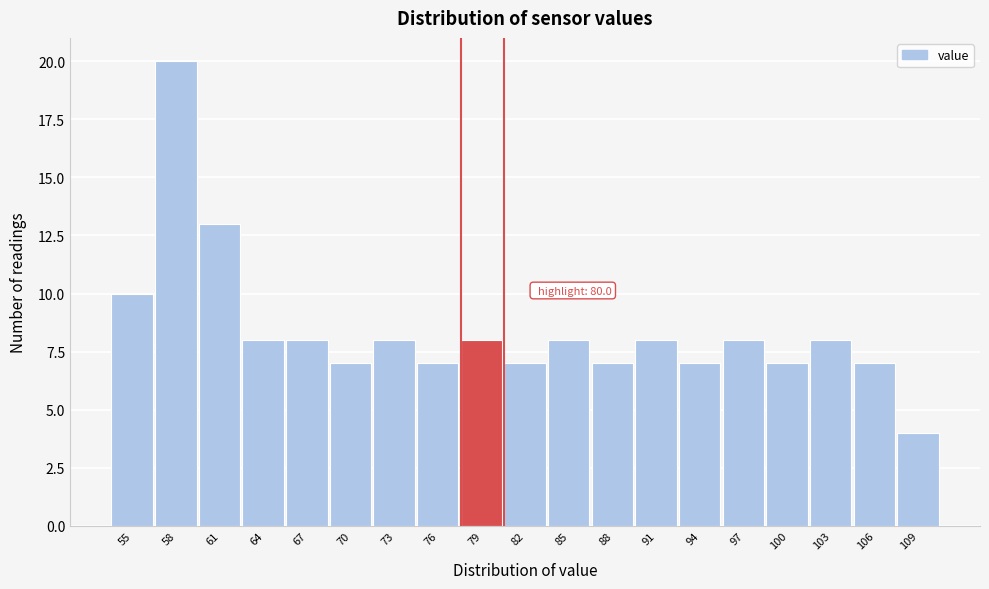

Reading right to left, extract all data points from this chart.

4	7	8	7	8	7	8	7	8	7	8	7	8	7	8	8	13	20	10